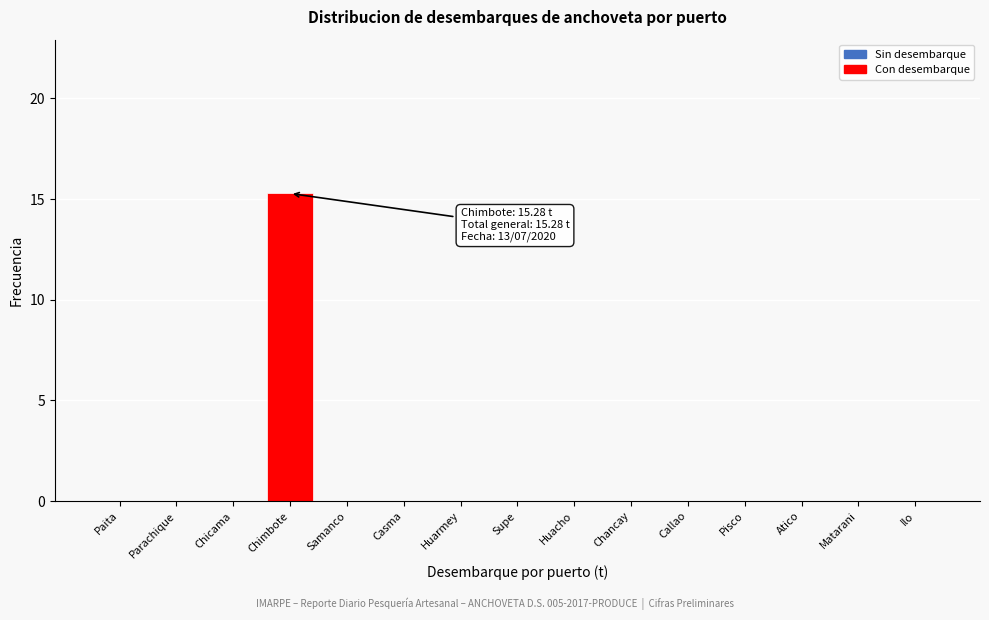

Reading left to right, transcribe all the data shown in this chart.

Paita=0.0	Parachique=0.0	Chicama=0.0	Chimbote=15.3	Samanco=0.0	Casma=0.0	Huarmey=0.0	Supe=0.0	Huacho=0.0	Chancay=0.0	Callao=0.0	Pisco=0.0	Atico=0.0	Matarani=0.0	Ilo=0.0